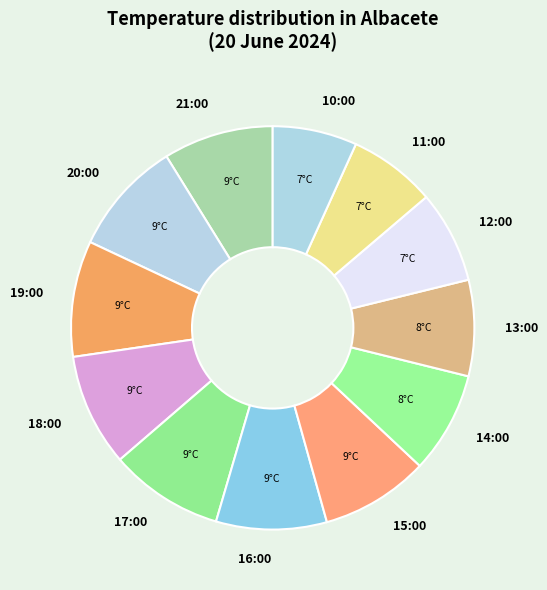

Is it true that 16:00 is 16% of the pie?

False